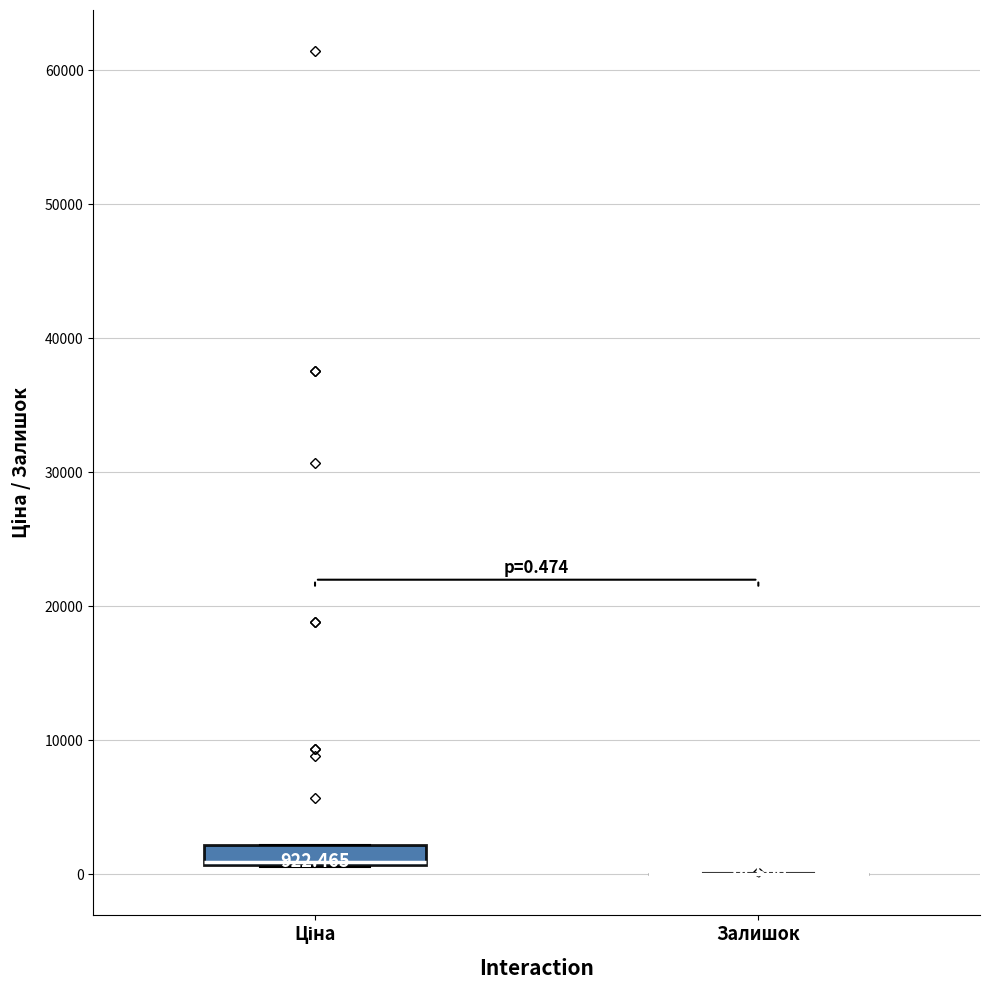

Which box is the tallest, from its lower edge to its upper edge?

Ціна